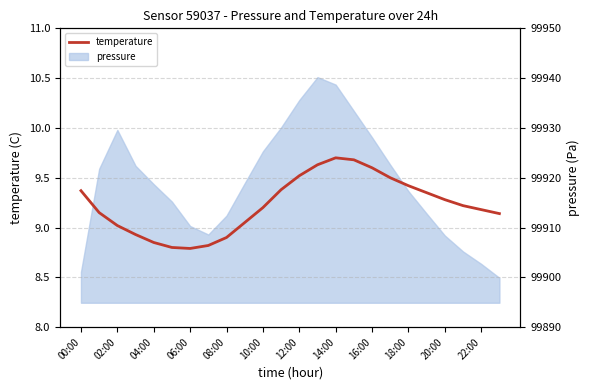

Which has a higher value, 22:00 or 08:00?

22:00